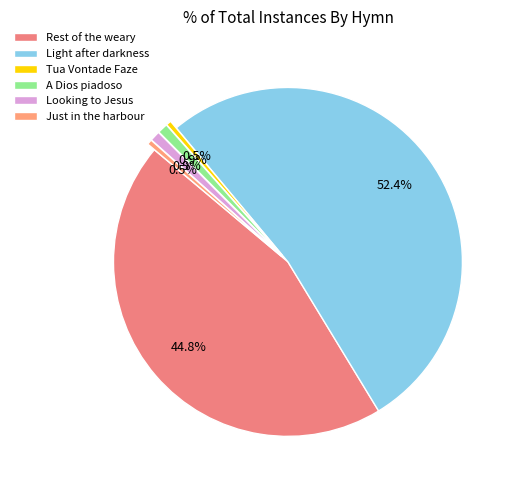

Which has a higher value, Light after darkness or Looking to Jesus?

Light after darkness